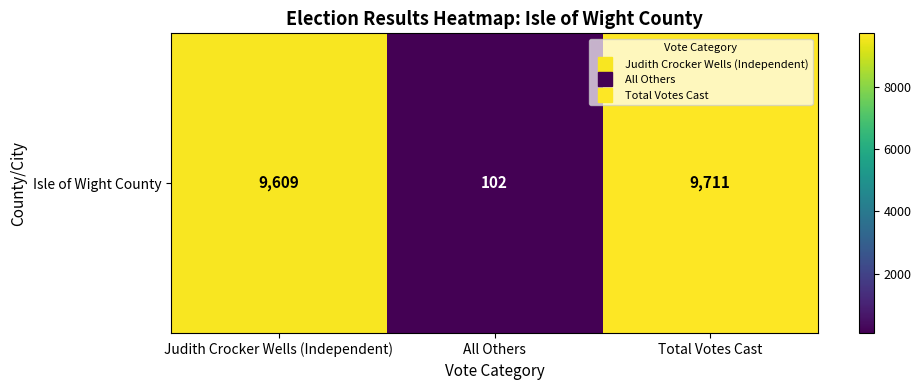

What is the greatest value displayed?

9711